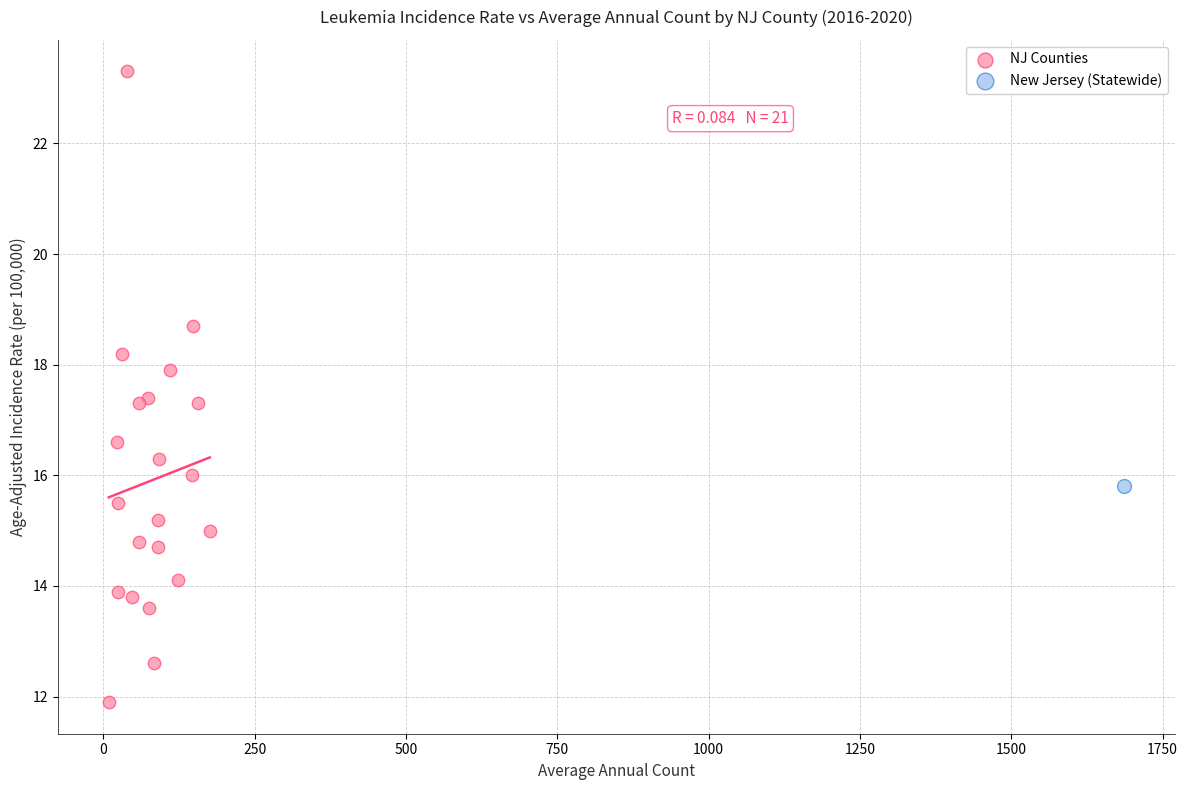

What are all the series names shown in the legend?

NJ Counties, New Jersey (Statewide)